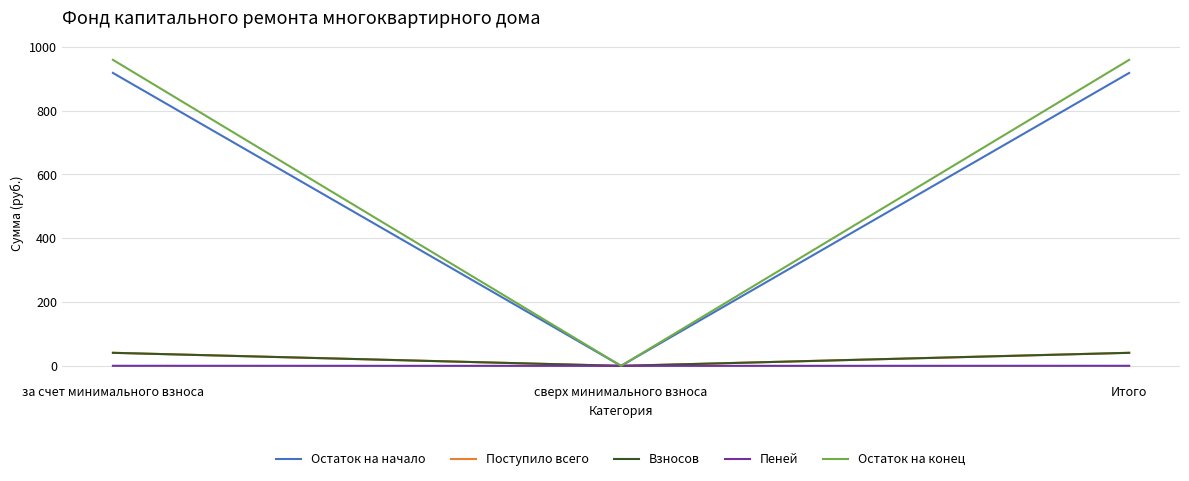

What is the difference between the maximum and minimum values in the Поступило всего series?

41.0